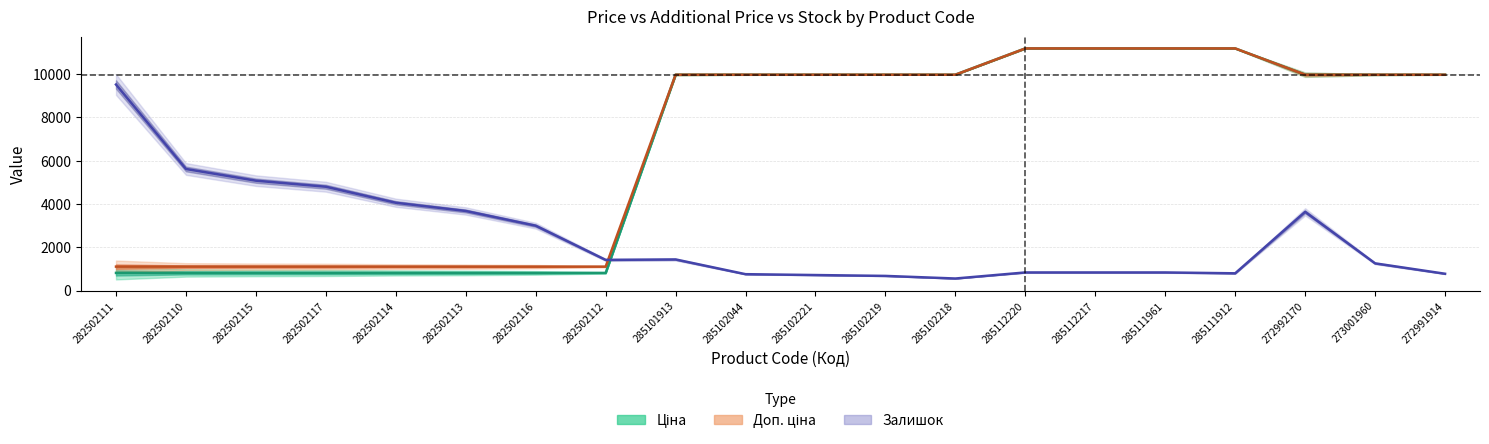

How many distinct data groups are displayed?

3